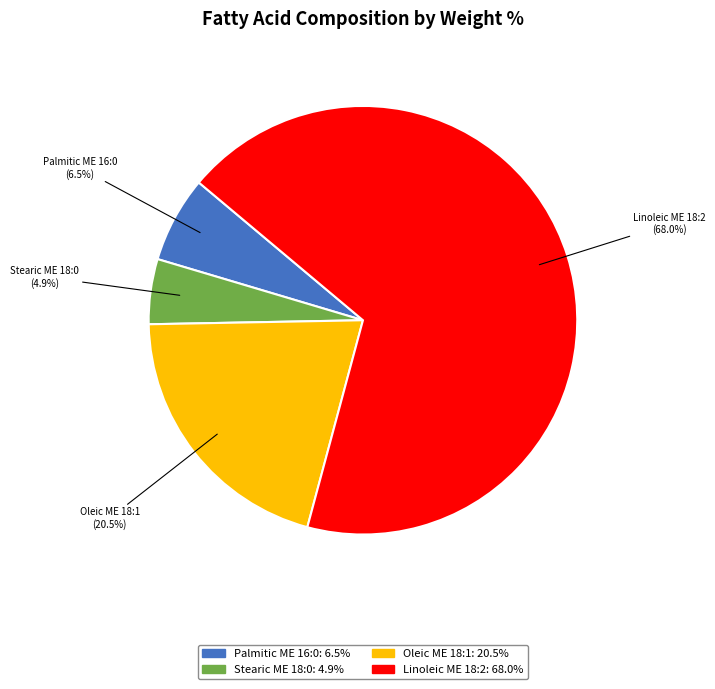

To the nearest percent, what is the combined percentage of Stearic ME 18:0 and Linolenic ME 18:3?

5%